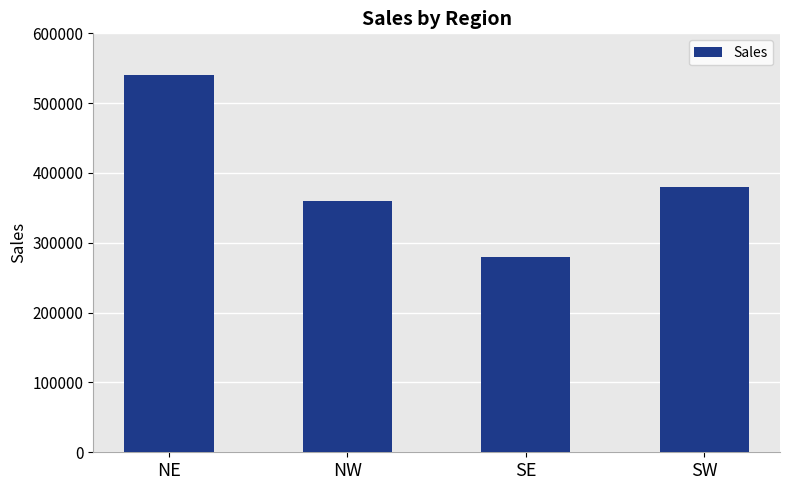

What is the maximum value shown in the chart?

540000